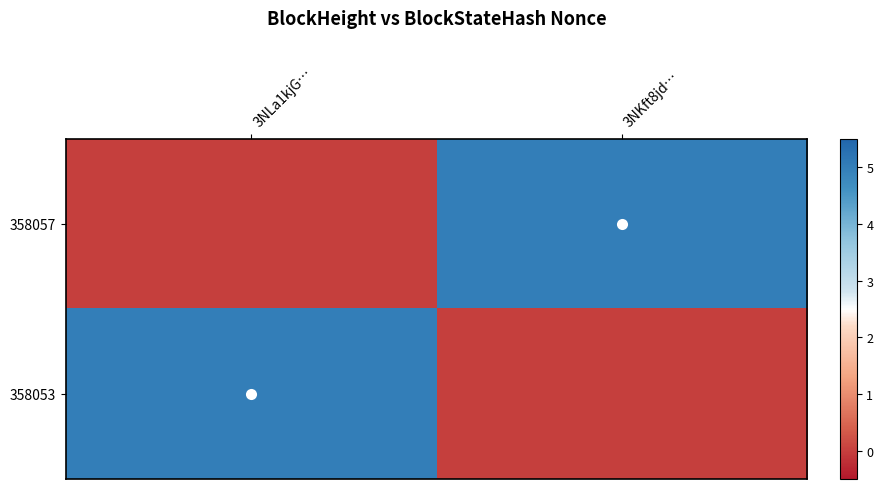

Reading left to right, list all the values displayed in this chart.

358057: 3NLa1kjG…=0	3NKft8jd…=5
358053: 3NLa1kjG…=5	3NKft8jd…=0